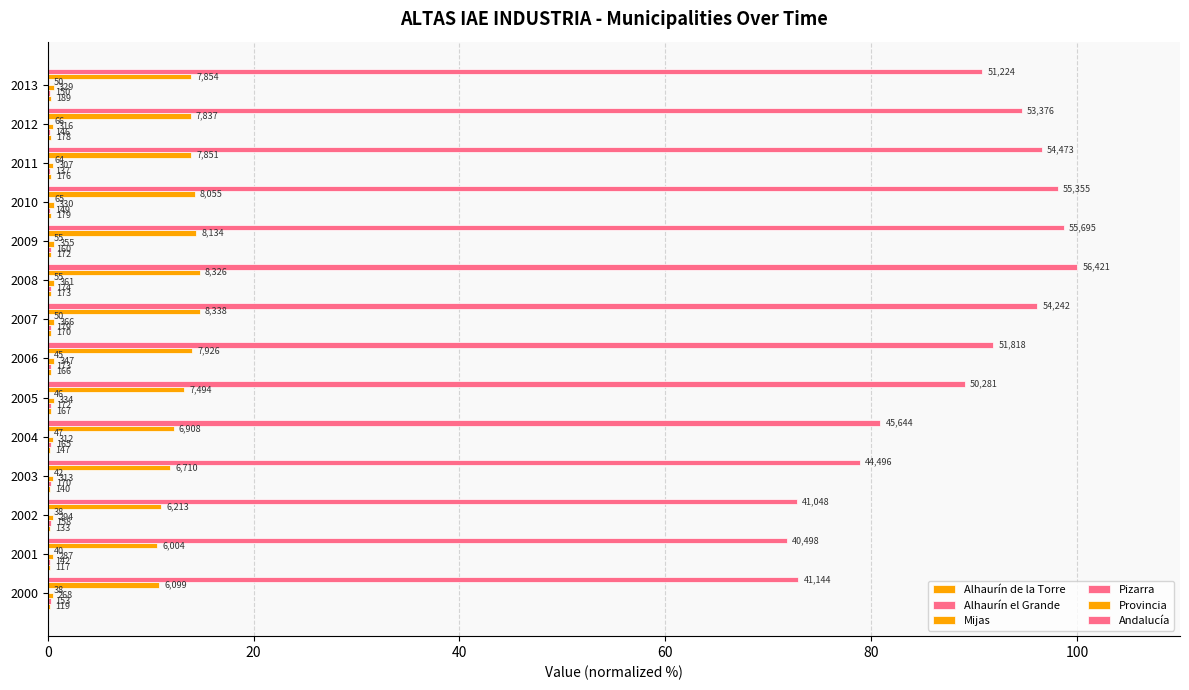

Which series has the widest spread of values?

Andalucía